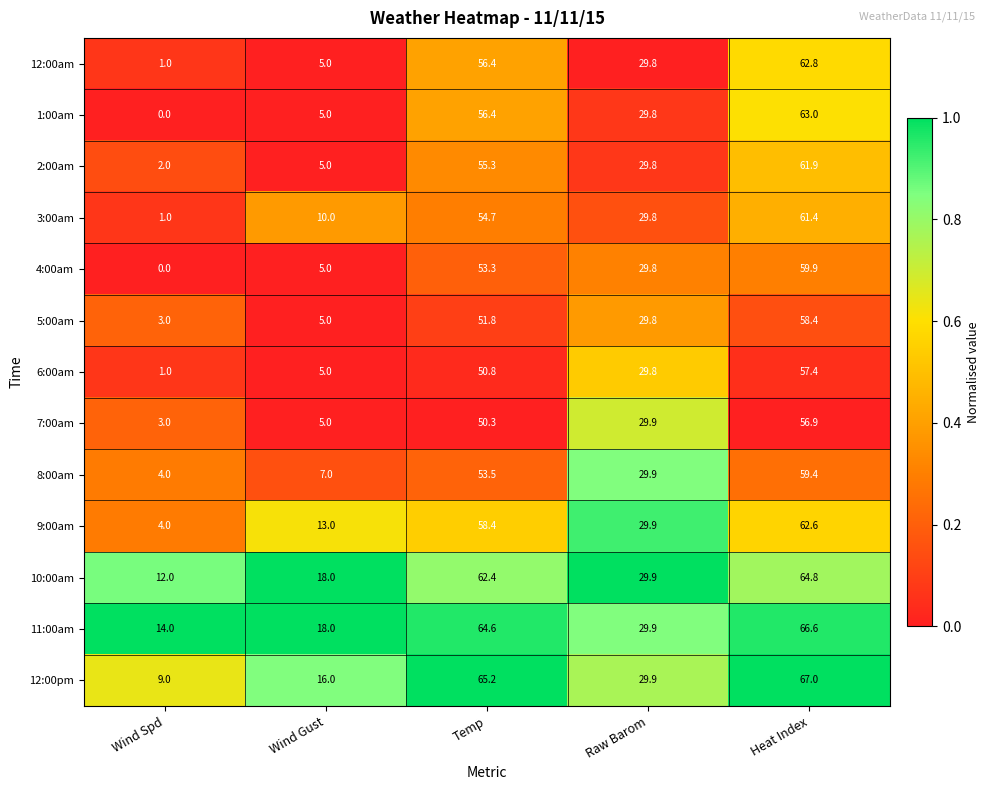

How many distinct data groups are displayed?

13